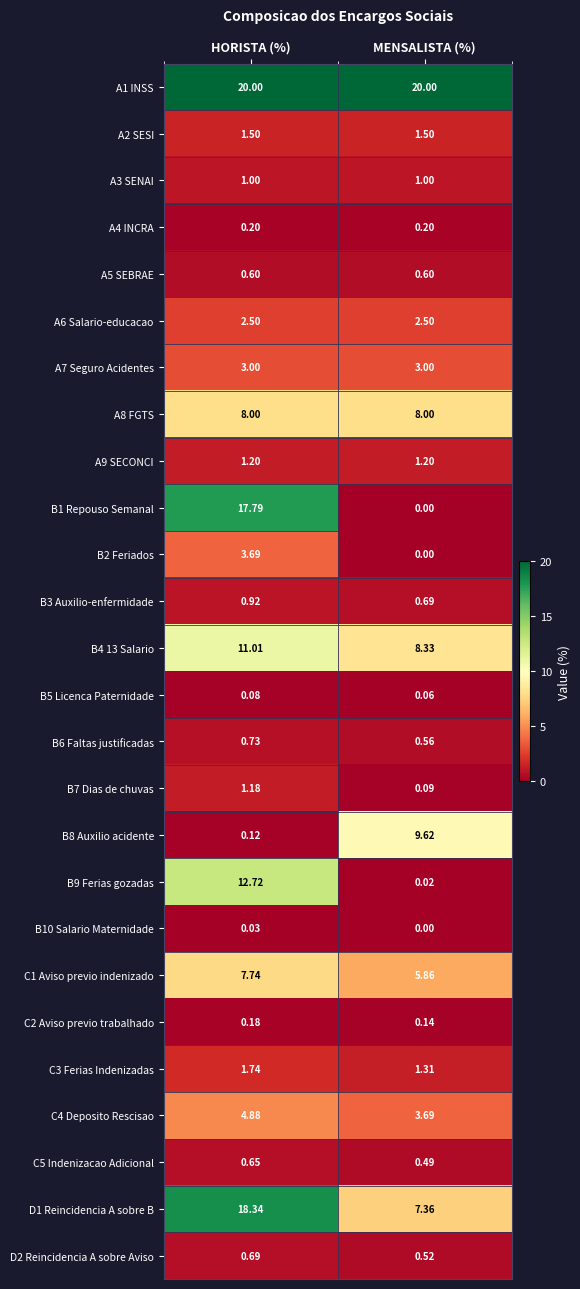

List the labels in order of B5 Licenca Paternidade value, largest first.

HORISTA (%), MENSALISTA (%)